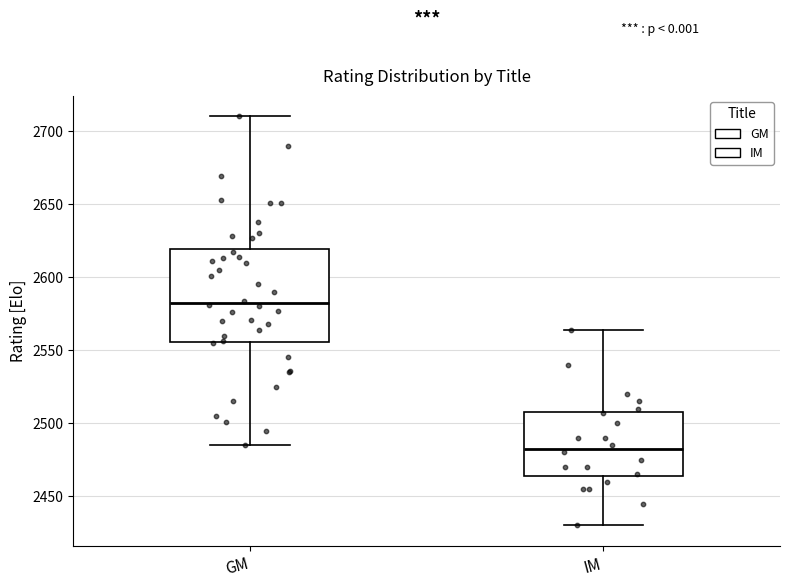

Reading left to right, read every box against the y-axis: the position of its median line, the range the box covers, and the ends of its whiskers. The values are not printed on the chart, so give them approximately, as read against the axis.

GM: median 2585, box 2555 to 2620, whiskers 2485 to 2710
IM: median 2485, box 2465 to 2510, whiskers 2430 to 2565